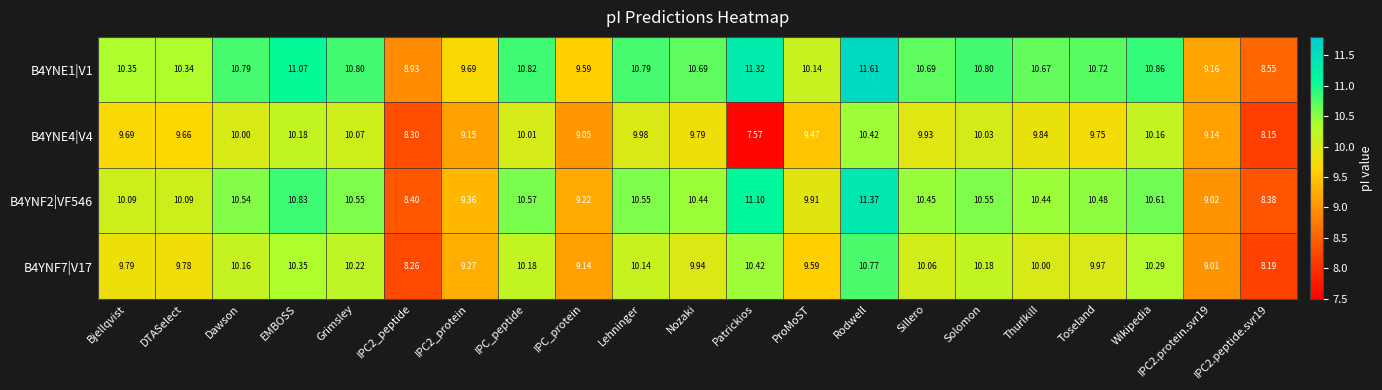

At which category does the chart reach its minimum across all series?

Patrickios